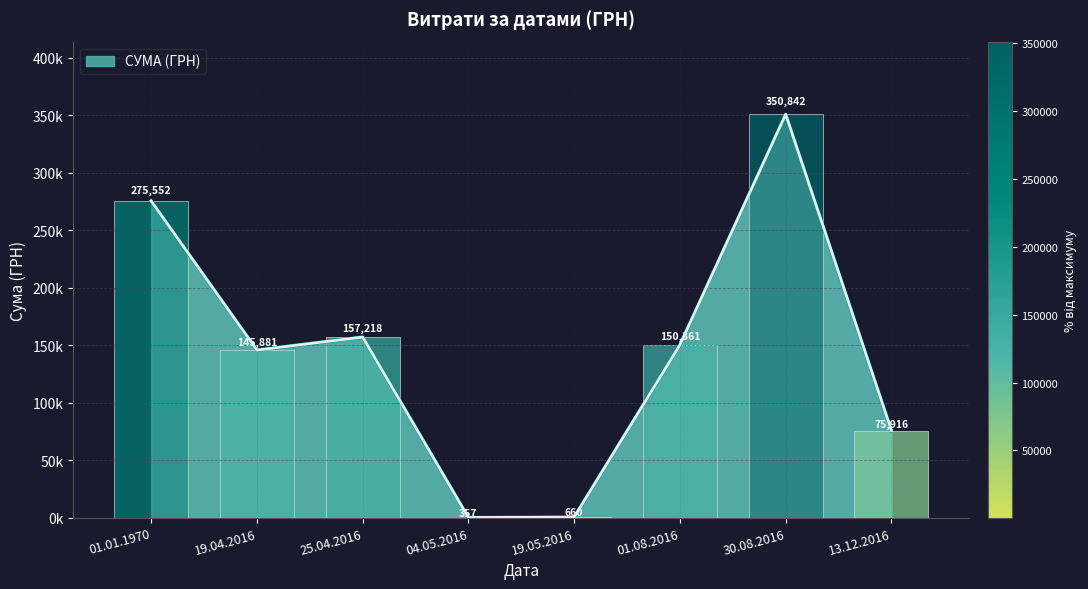

Rank the categories by value from highest to lowest.

30.08.2016, 01.01.1970, 25.04.2016, 01.08.2016, 19.04.2016, 13.12.2016, 19.05.2016, 04.05.2016